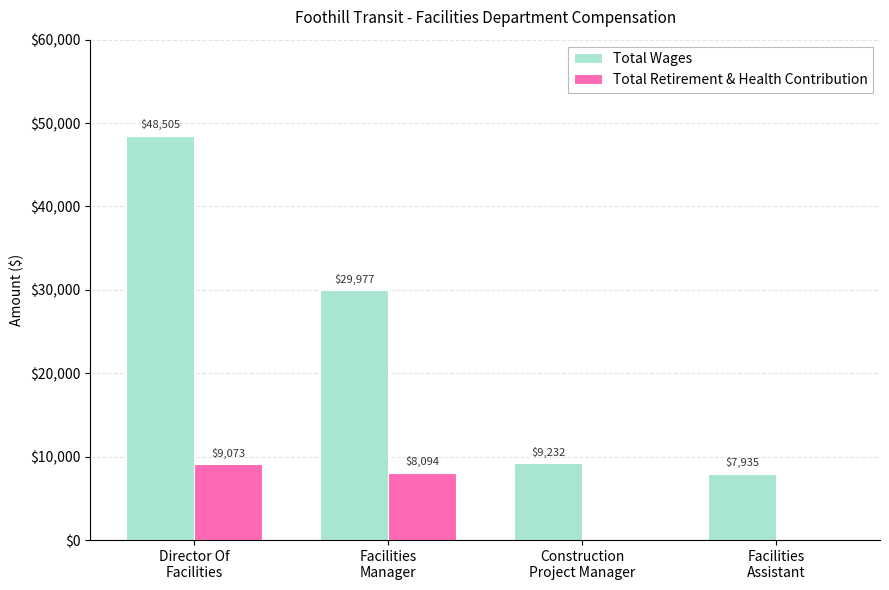

What is the maximum value for Total Retirement & Health Contribution?

9073